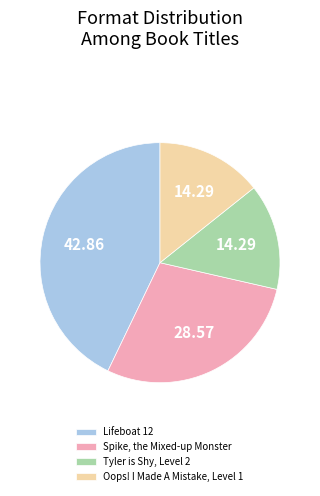

Does Spike, the Mixed-up Monster represent more than half of the total?

No